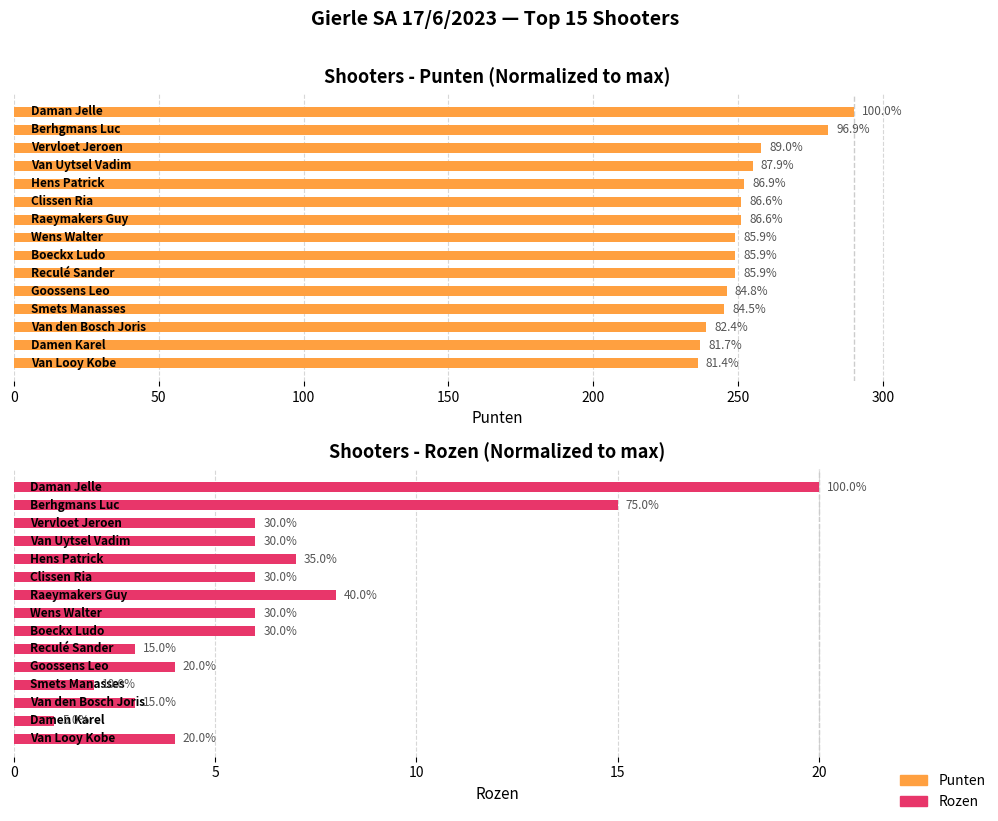

Rank the series at 14 from lowest to highest value.

Rozen, Punten